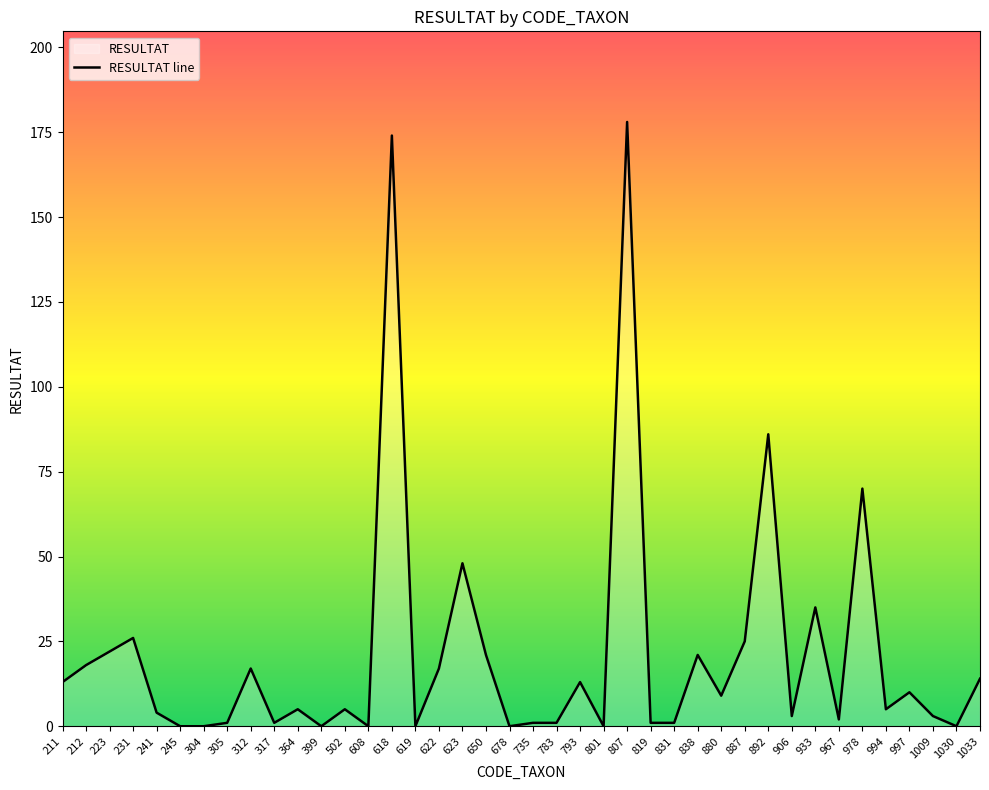

Is it true that the value at 502 is 3?

False